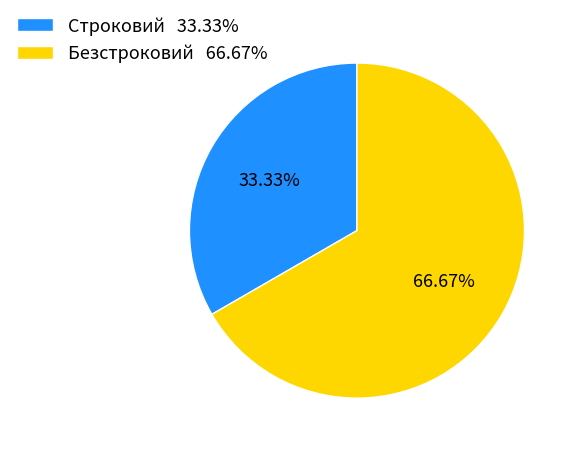

Which slice is the smallest?

Строковий